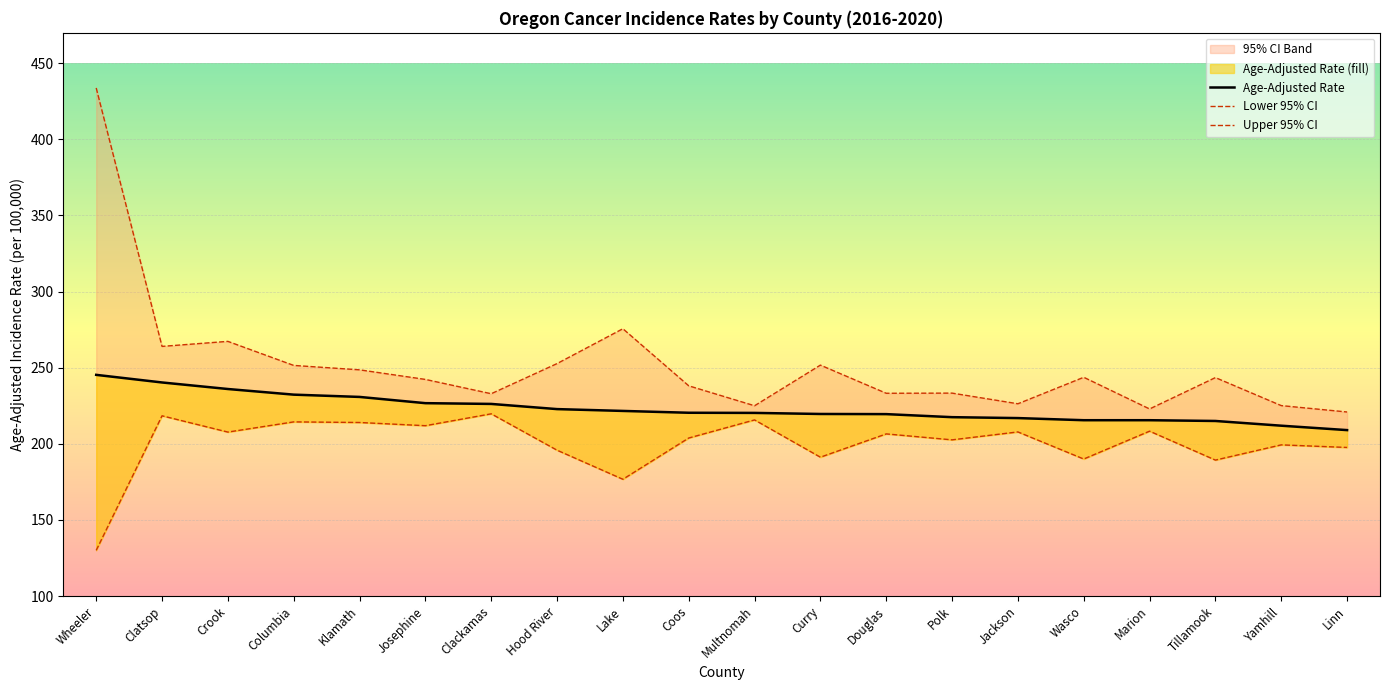

The value of Upper 95% CI at Columbia is 251.5. True or false?

True